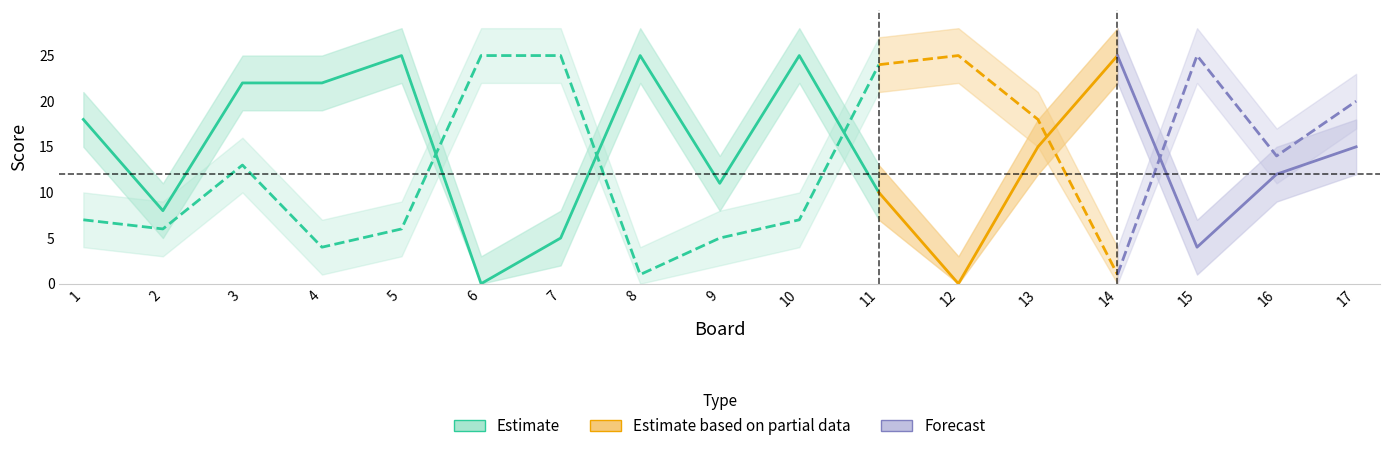

Is it true that Score 1 (Estimate) equals 37 at 5?

False